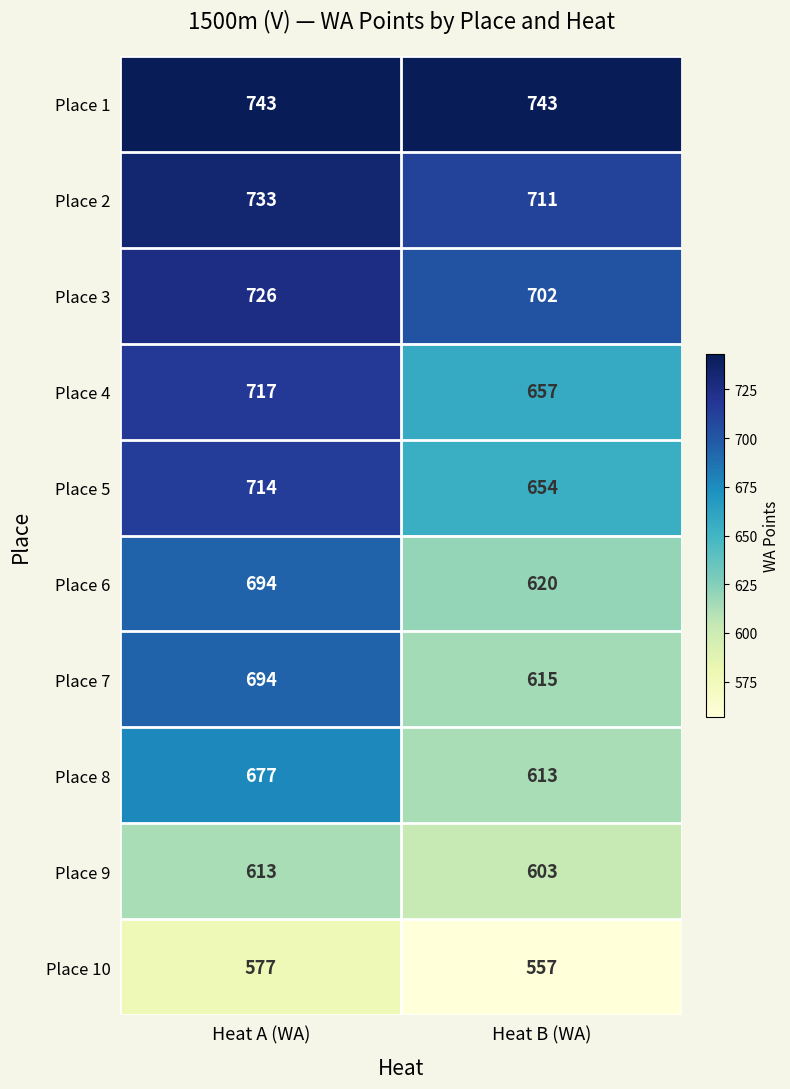

Which series has the largest total across all categories?

Place 1